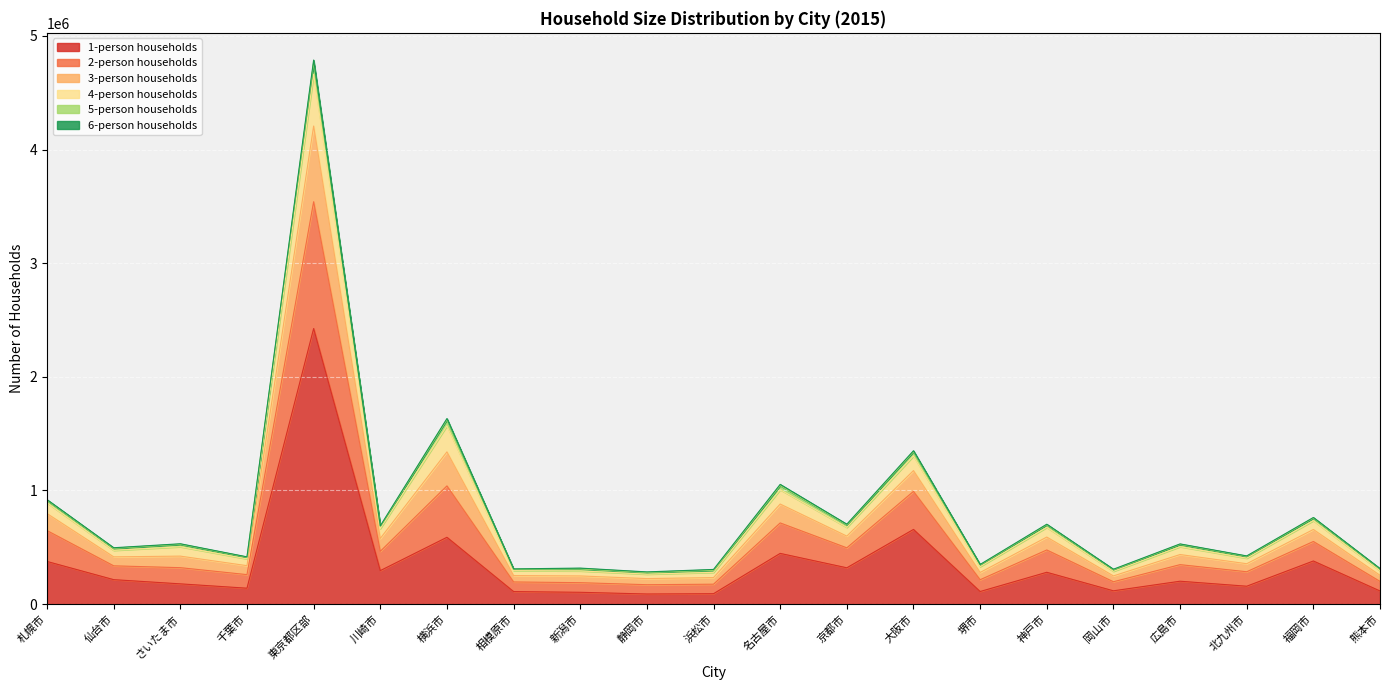

True or false: 3-person households and 1-person households cross at least once.

False